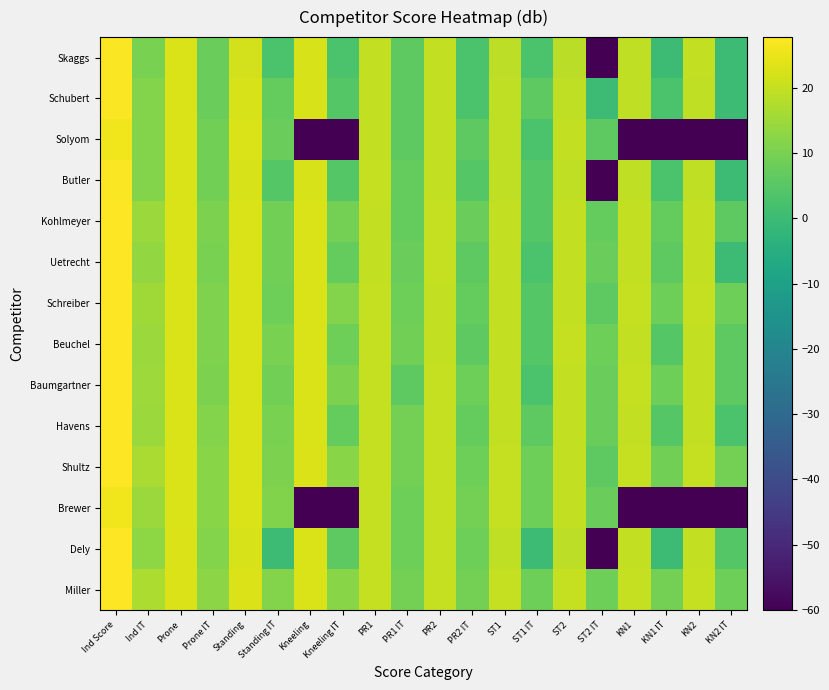

What is the maximum value shown in the chart?

27.7